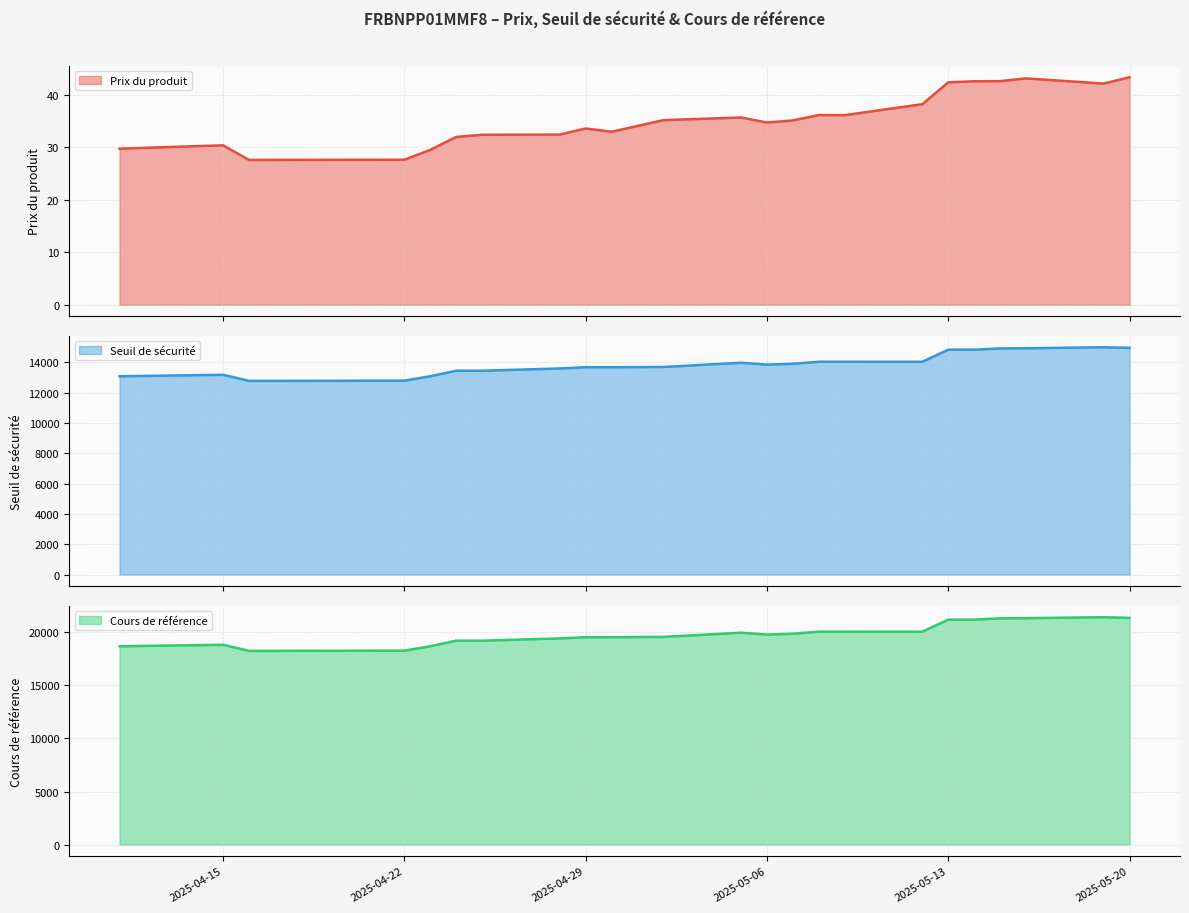

In Prix du produit, how many points are lower than both neighbors (excluding endpoints)?

4